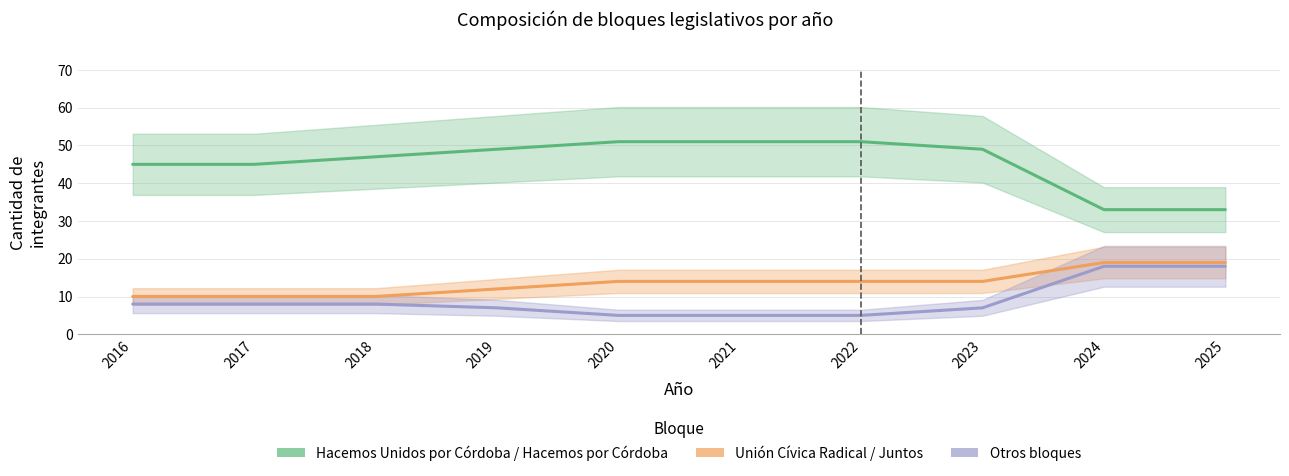

Between 2019 and 2020, which is larger?

2020